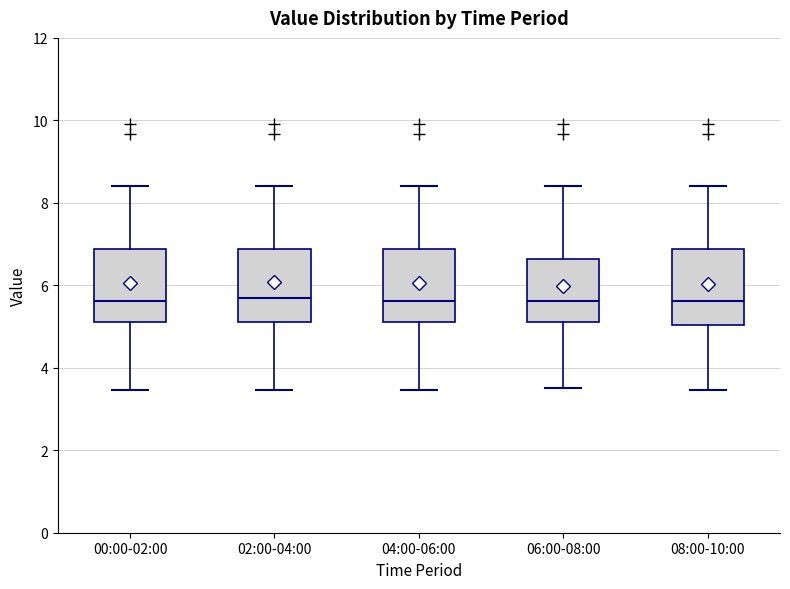

Reading left to right, transcribe this box plot: for each box, give where its median line is, the range the box spans, and where its two whiskers end, as read against the y-axis. The values are not printed on the chart, so give them approximately, as read against the axis.

00:00-02:00: median 5.6, box 5.2 to 6.8, whiskers 3.4 to 8.4
02:00-04:00: median 5.8, box 5.2 to 6.8, whiskers 3.4 to 8.4
04:00-06:00: median 5.6, box 5.2 to 6.8, whiskers 3.4 to 8.4
06:00-08:00: median 5.6, box 5.2 to 6.6, whiskers 3.6 to 8.4
08:00-10:00: median 5.6, box 5.0 to 6.8, whiskers 3.4 to 8.4